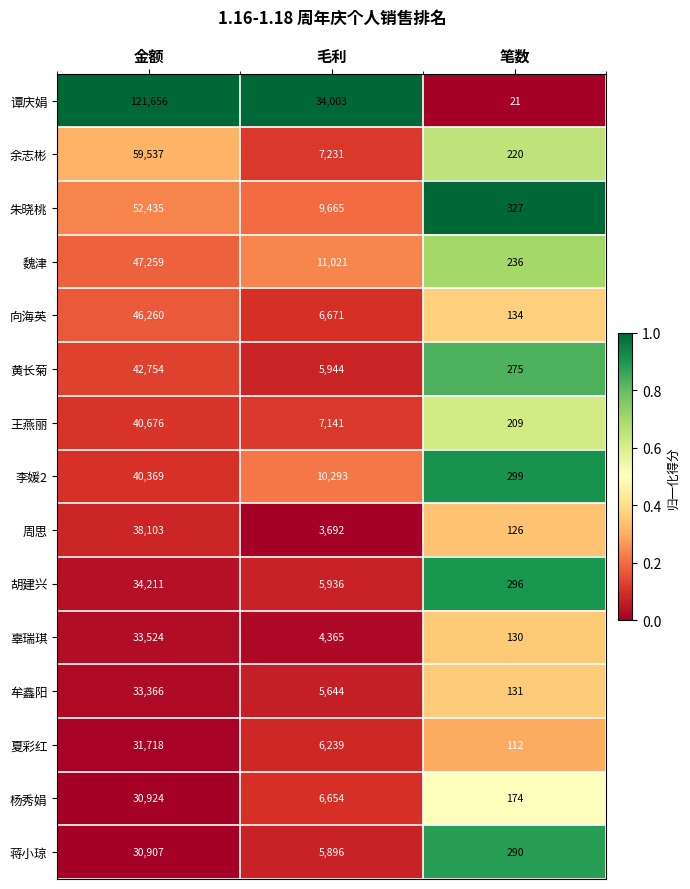

Where does the 蒋小琼 series first go above 5896?

金额